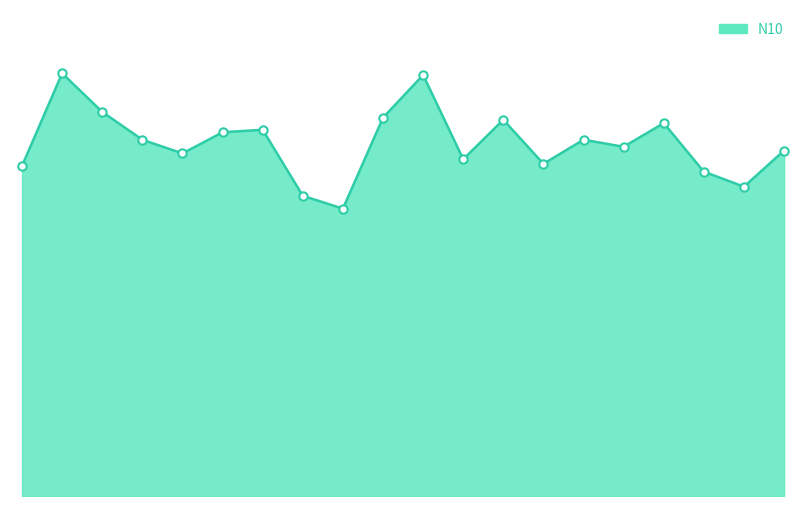

Which category has the lowest value across all series?

8